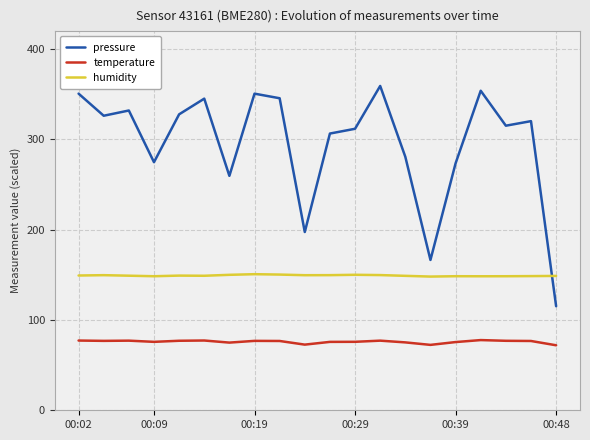

What are all the series names shown in the legend?

pressure, temperature, humidity